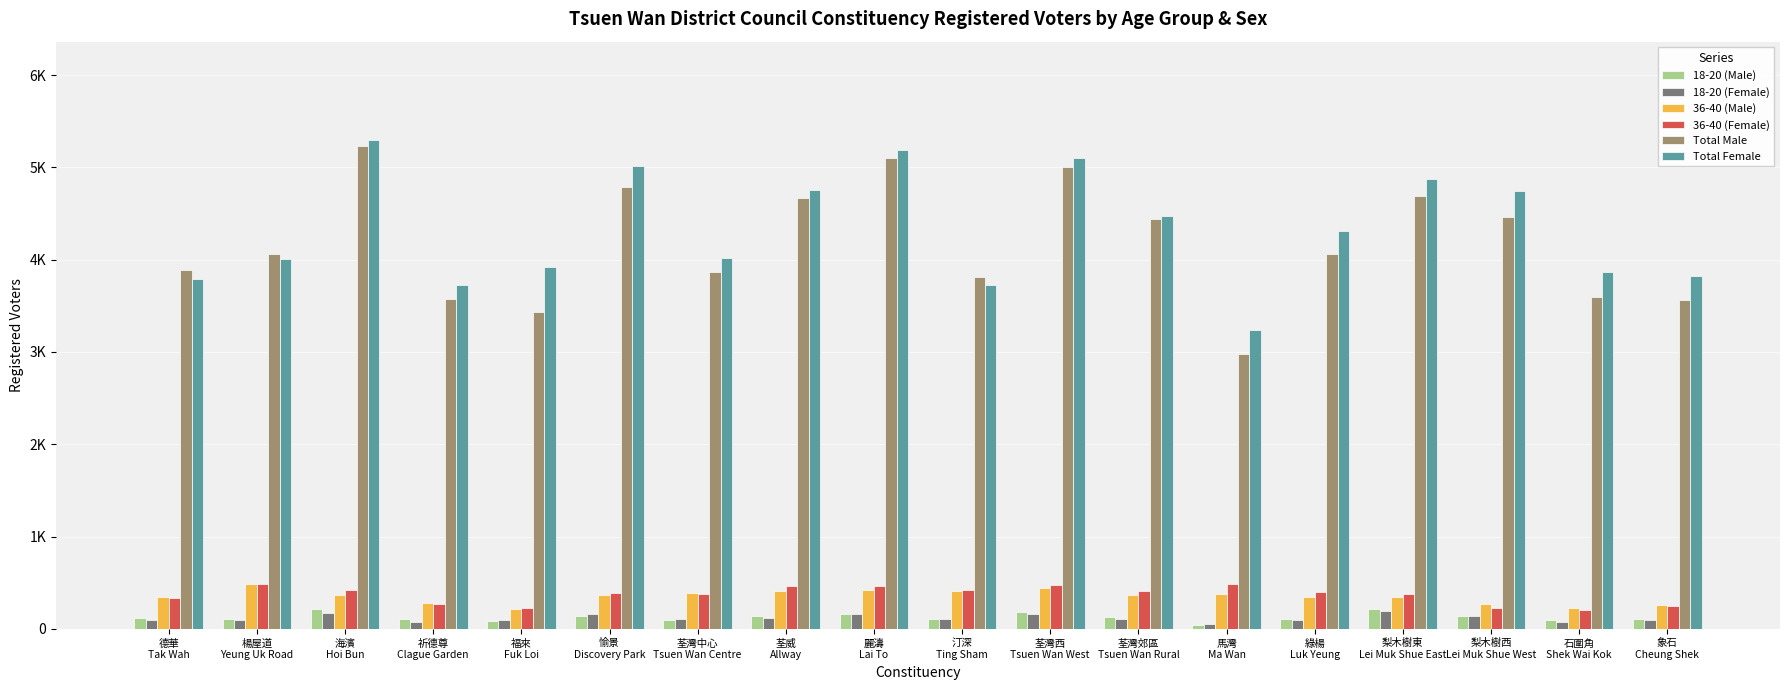

What is the value of the Total Female bar at the 3rd from the left?

5303